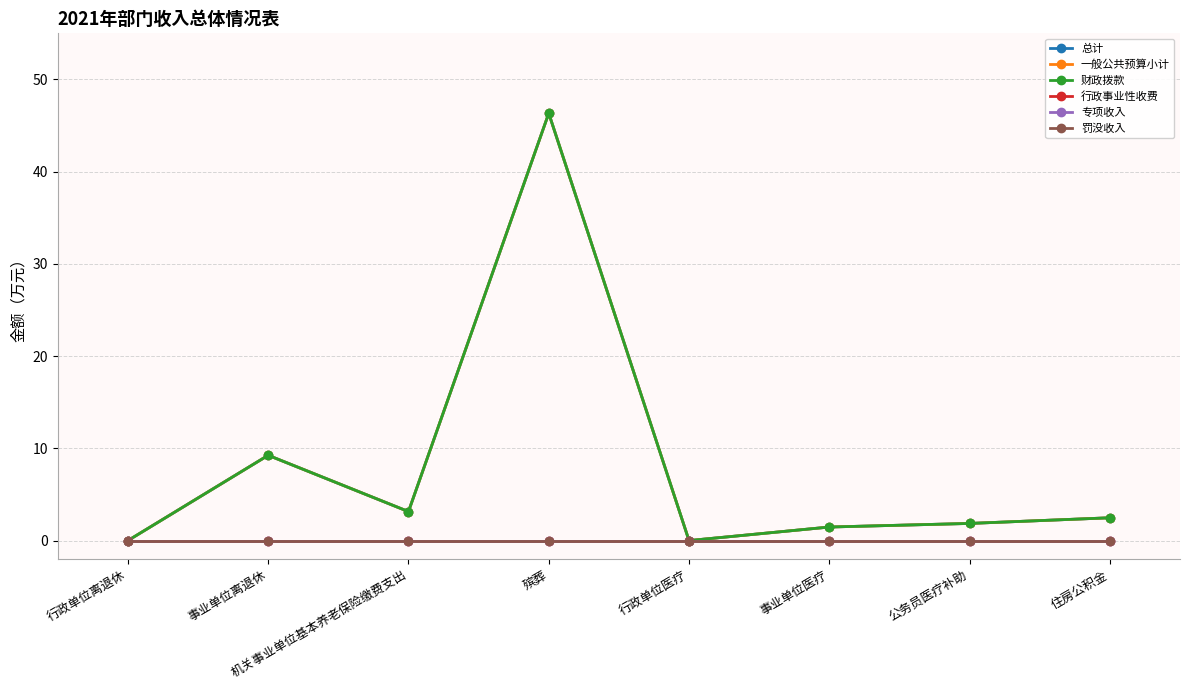

True or false: 专项收入 and 总计 intersect in this chart.

False